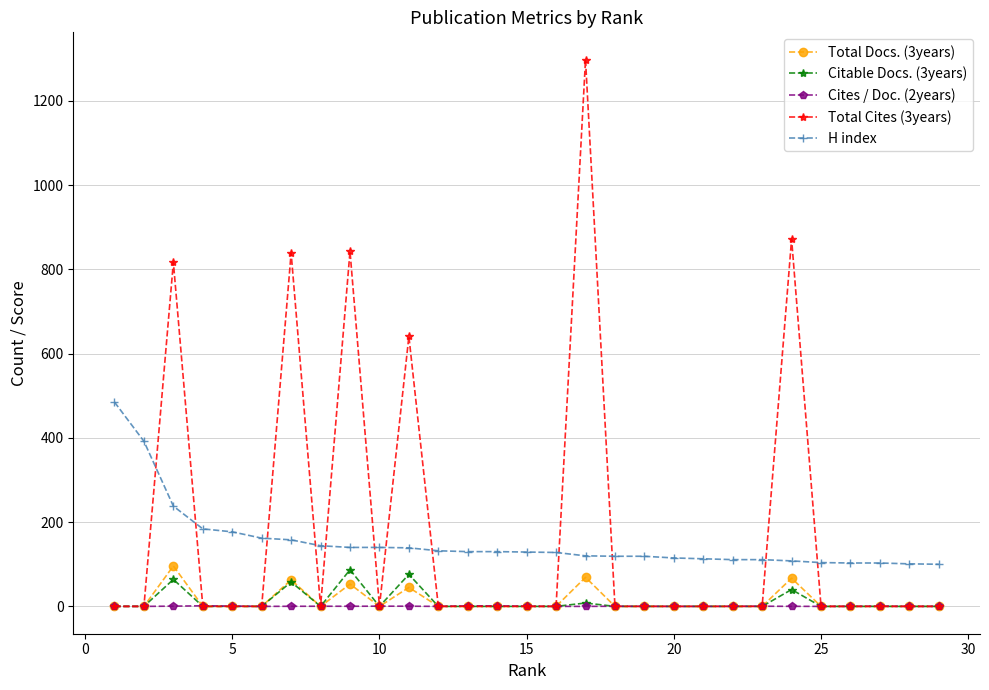

True or false: H index and Citable Docs. (3years) intersect in this chart.

False